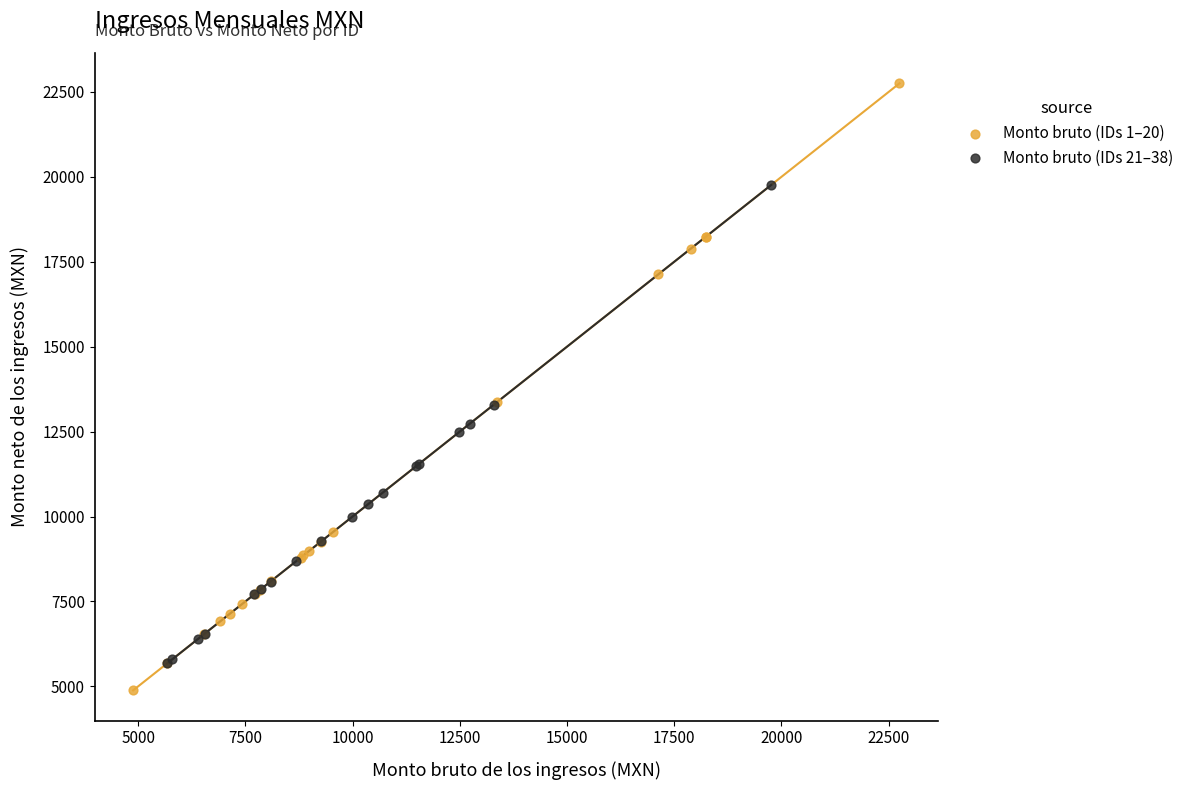

Which series has the largest Y range (max minus min)?

Monto bruto (IDs 1–20)